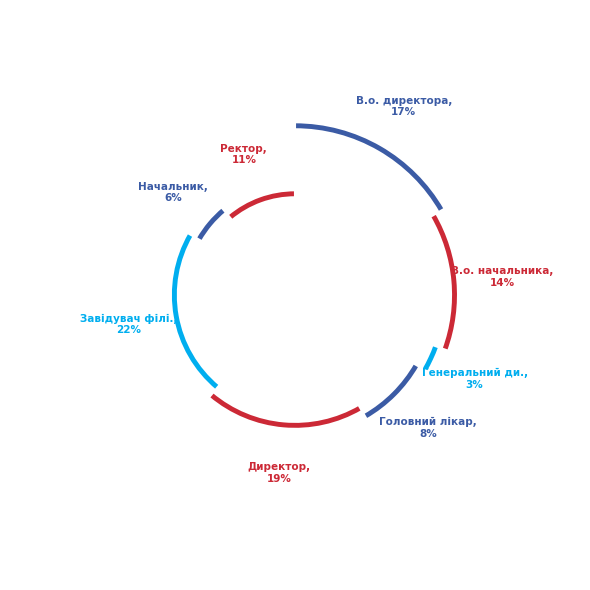

To the nearest percent, what percentage of the pie is Генеральний директор?

3%